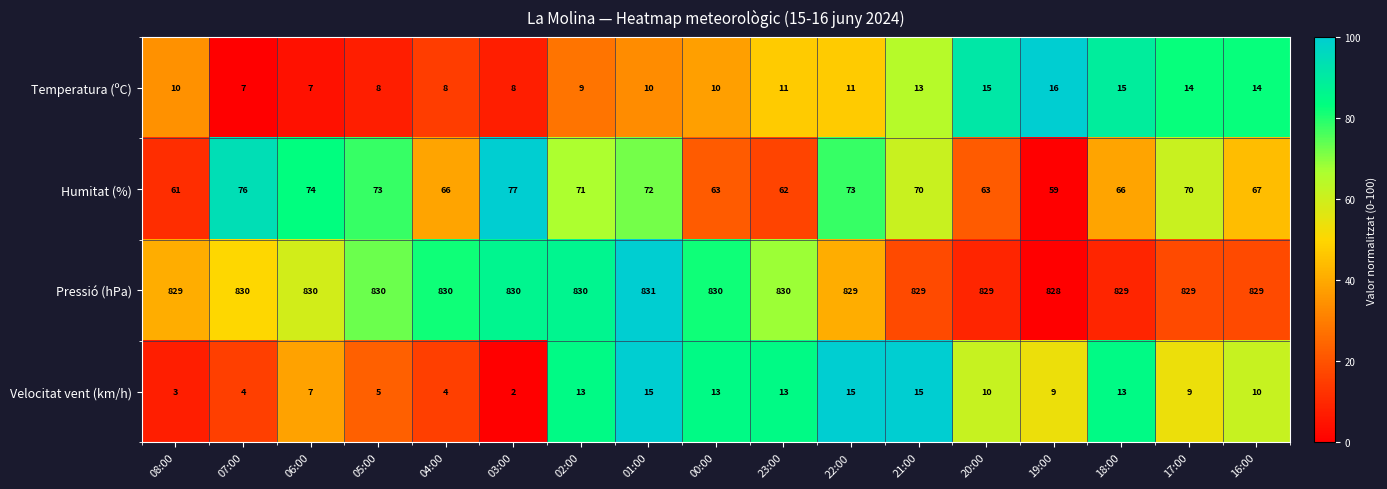

At which label does Velocitat vent (km/h) first exceed 10?

02:00